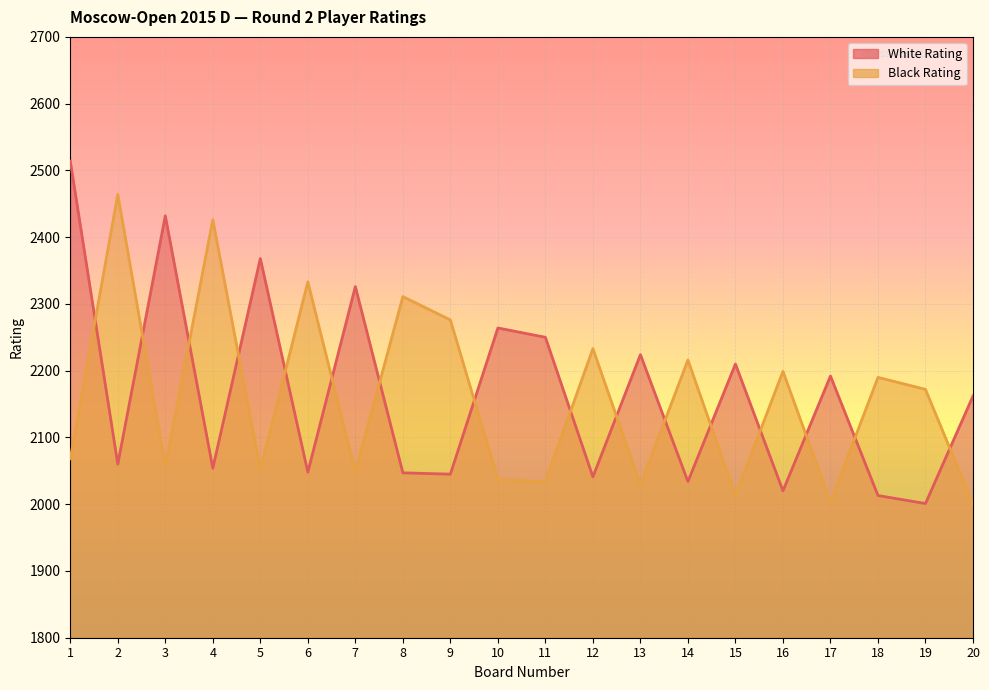

True or false: White Rating has more than 0 interior local peaks.

True